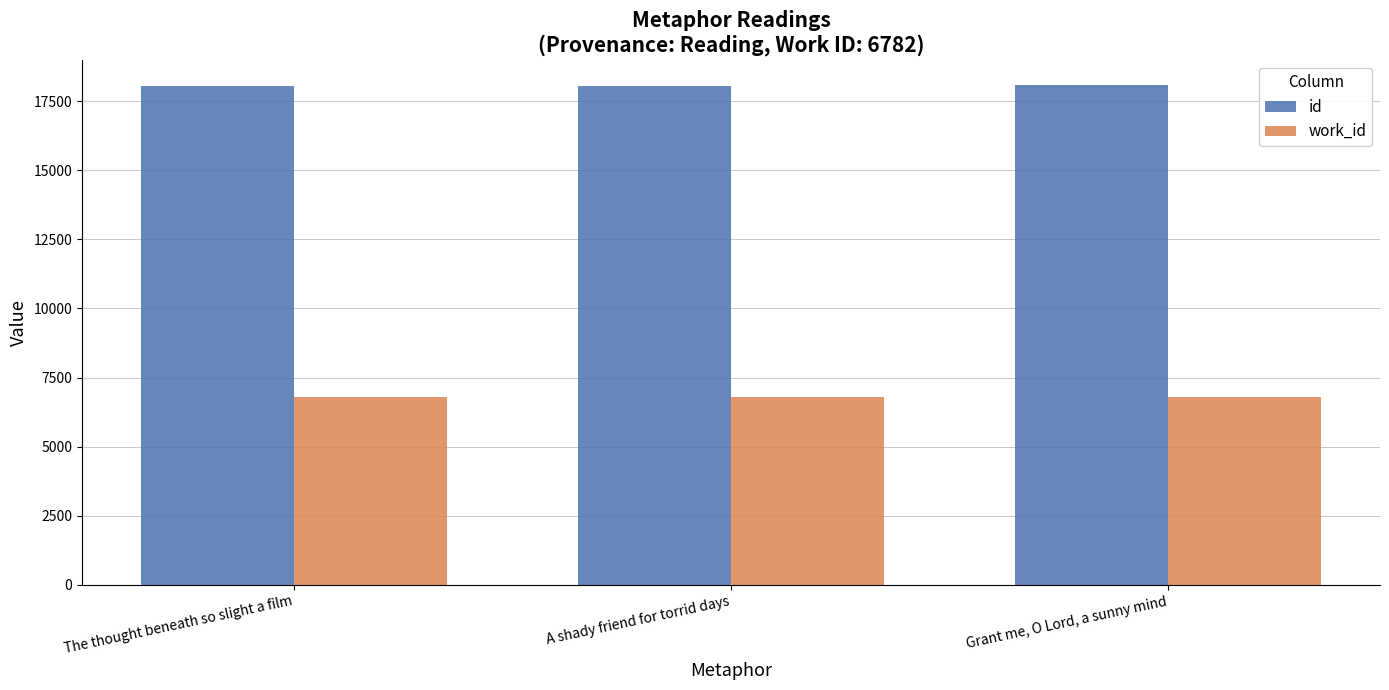

What is the spread (max minus min) of values at The thought beneath so slight a film?

11285